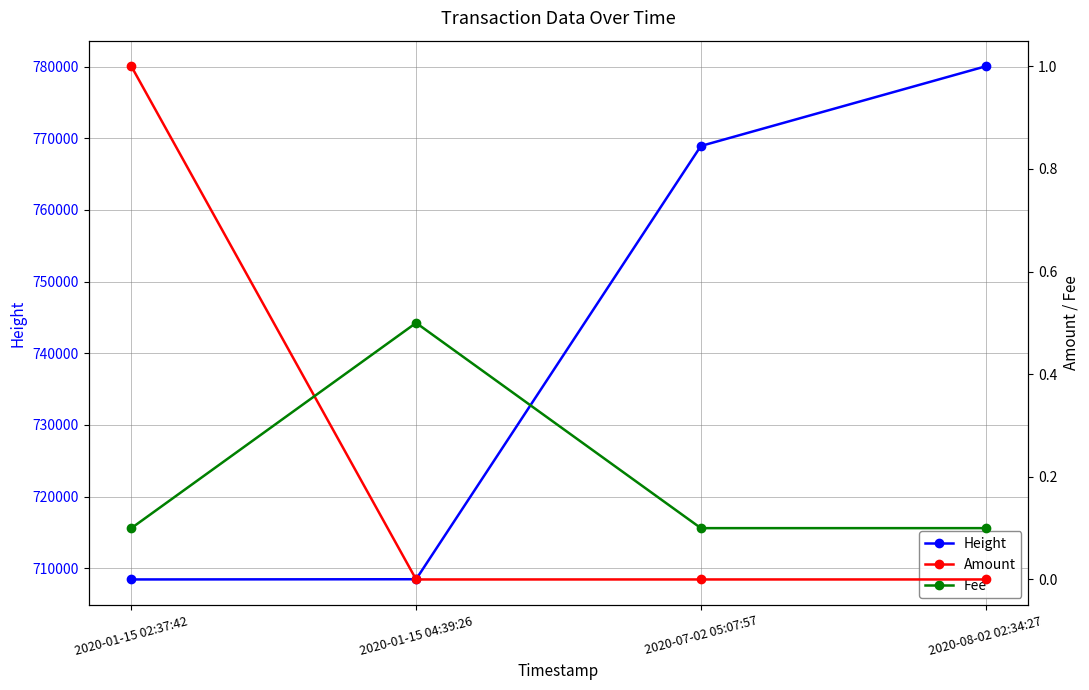

The value of Height at 2020-08-02 02:34:27 is 780032.0. True or false?

True